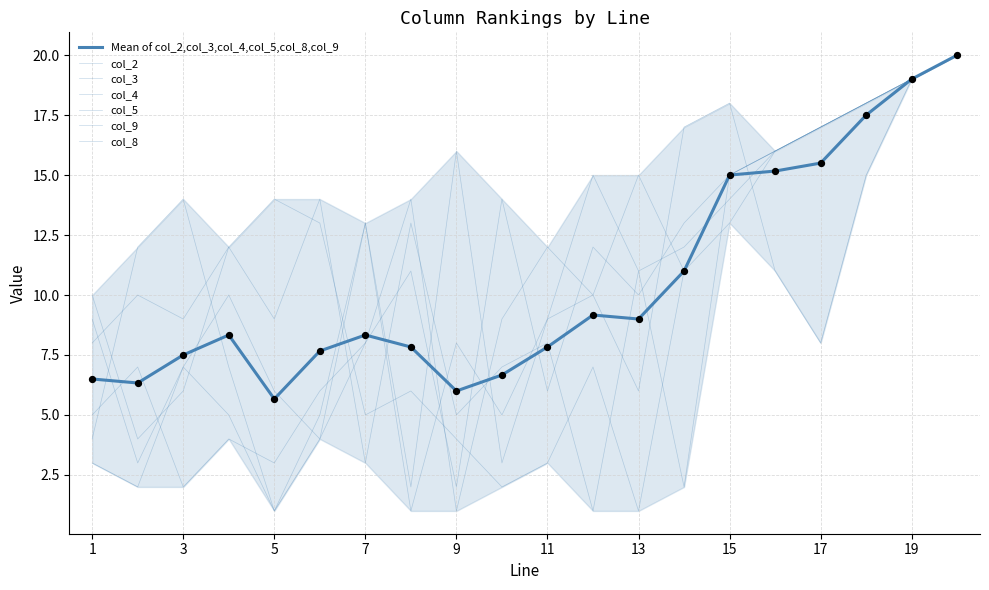

Which series reaches the minimum Y coordinate?

col_2